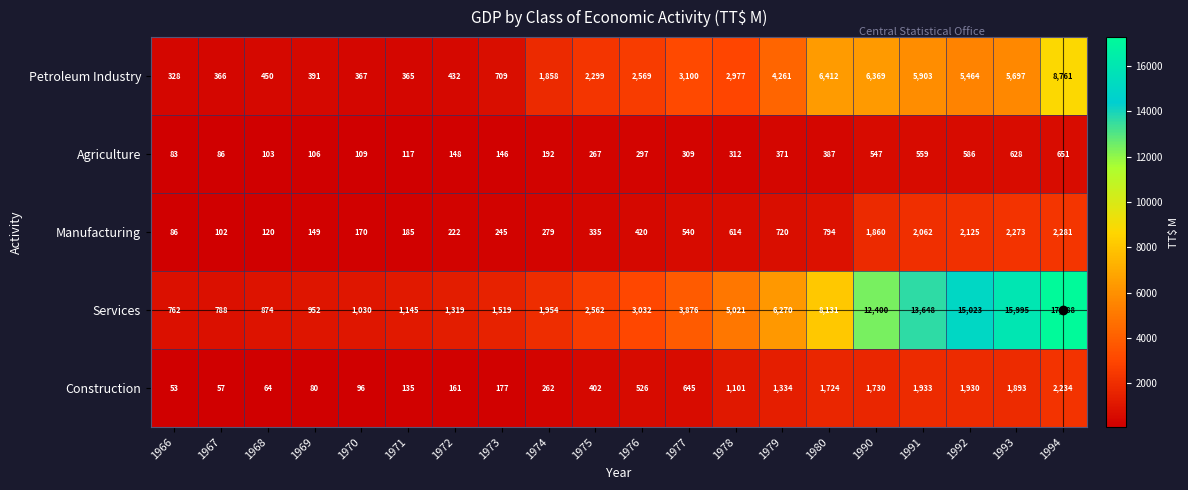

The value of Services at 1971 is 407. True or false?

False